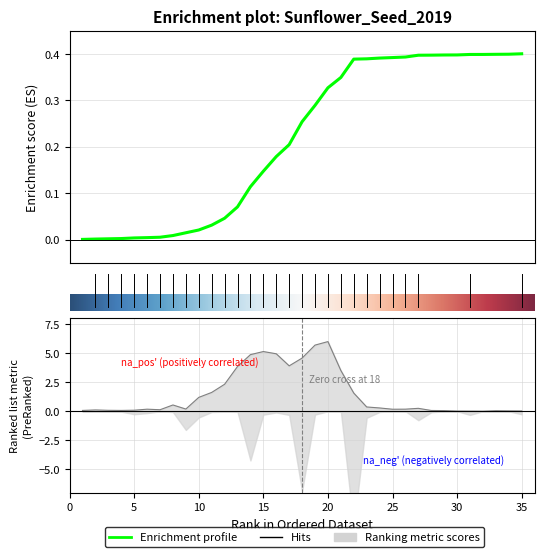

The Prod deliveries series shows 0.8 at 12. True or false?

False